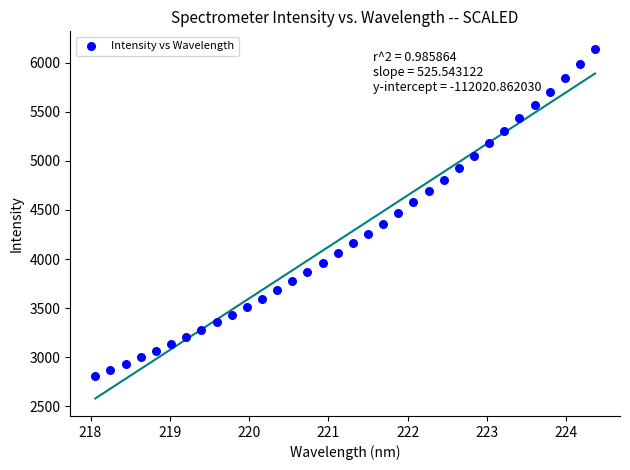

What is the range of Y values (max minus min)?

3331.5